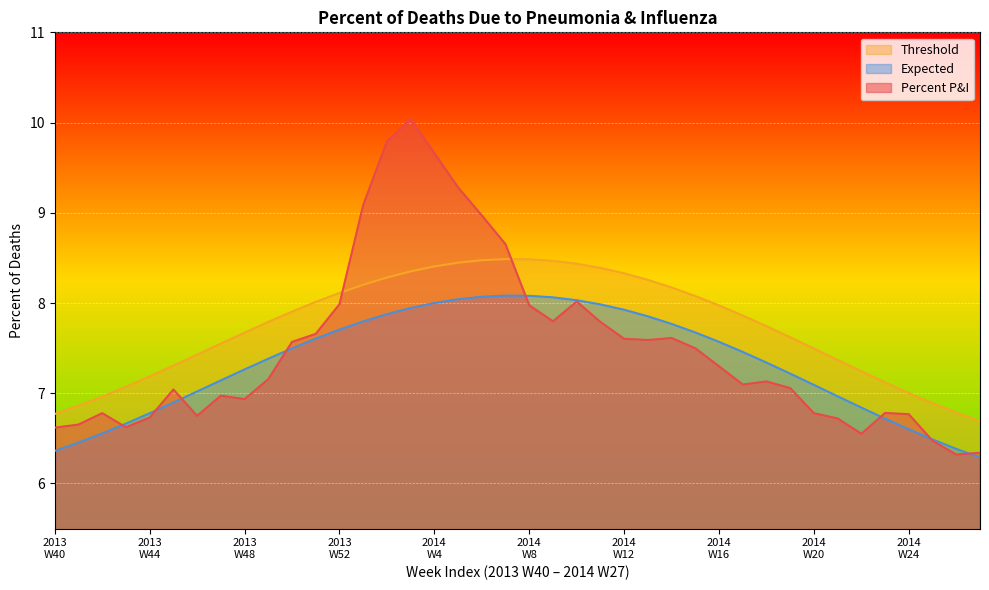

Which series has the largest range (max minus min)?

Percent P&I